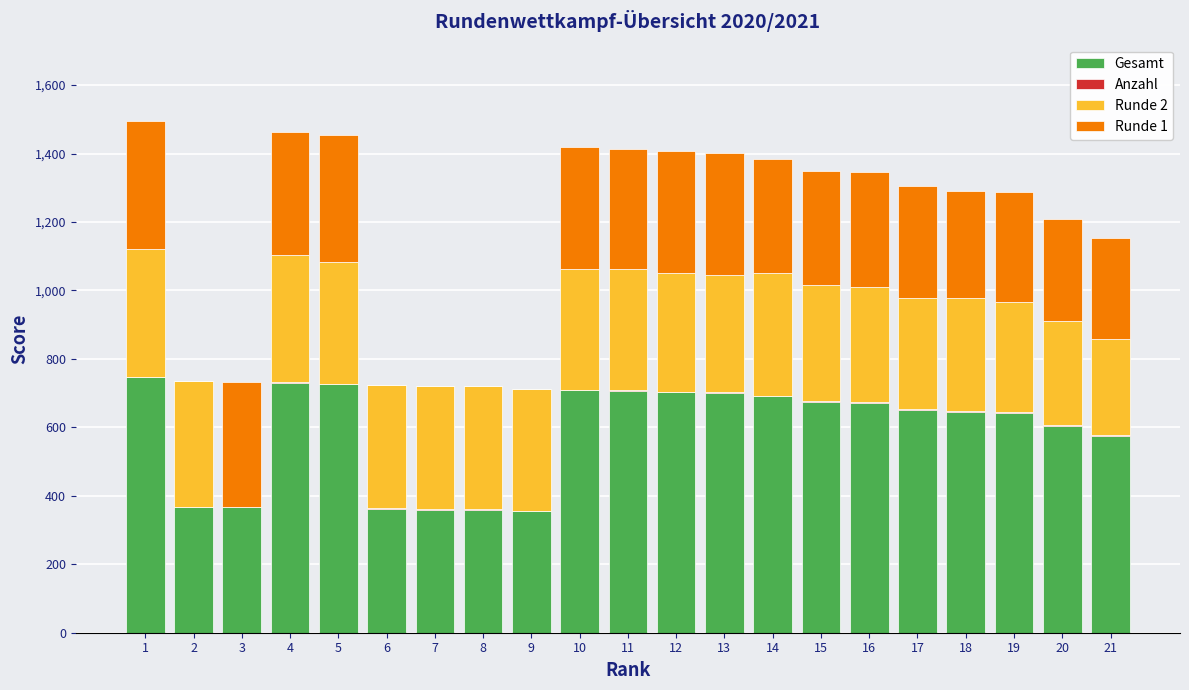

The value of Gesamt at 19 is 226. True or false?

False